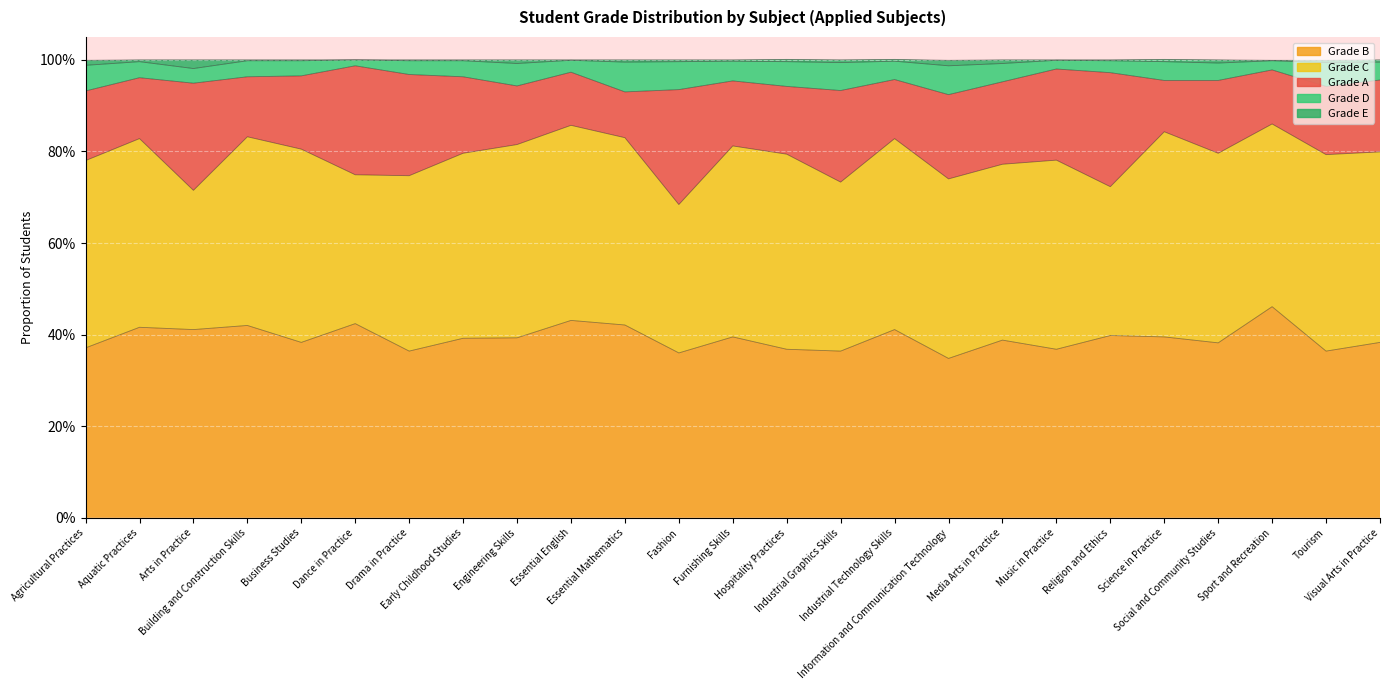

What is the label of the 18th point from the right?

Early Childhood Studies